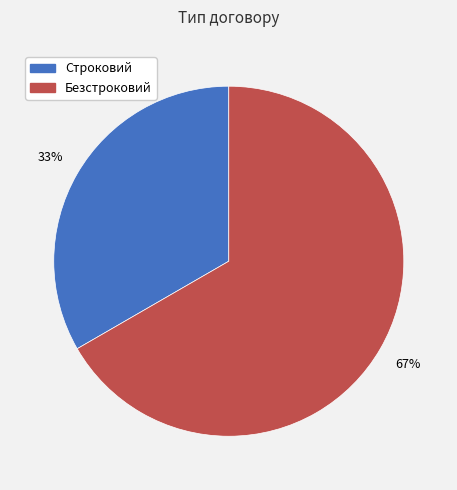

How many segments does this pie chart have?

2